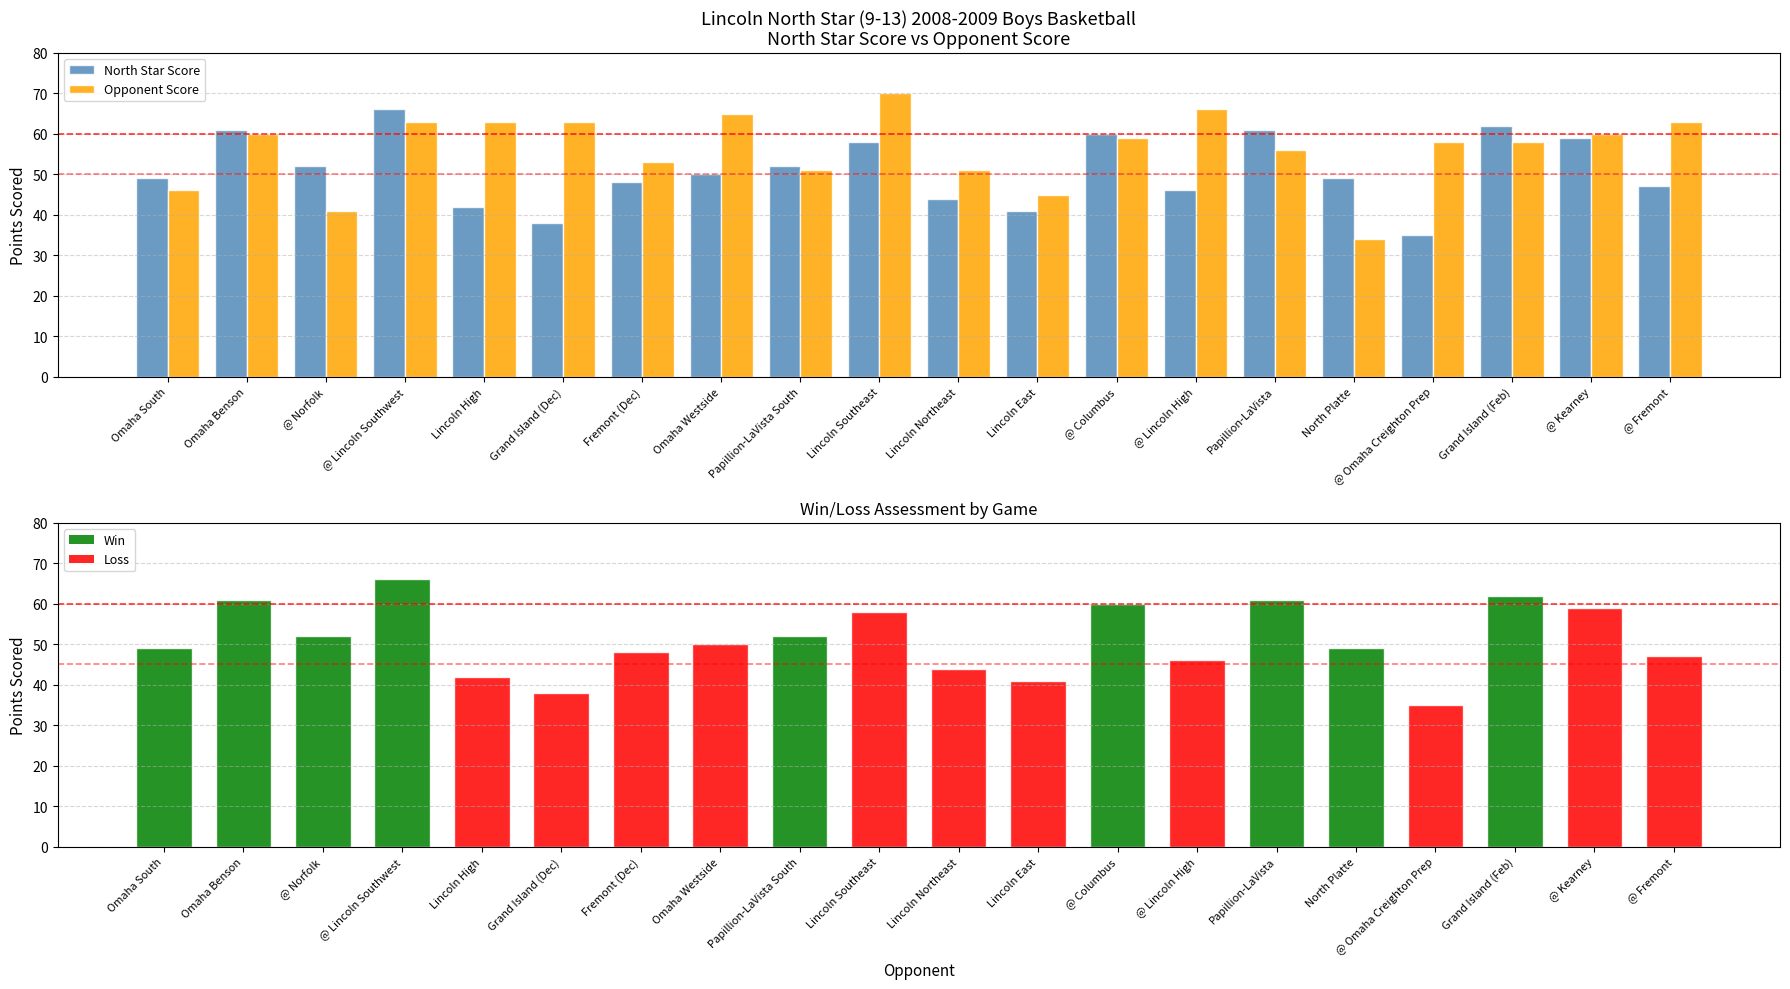

Which series has the largest total across all categories?

Opponent Score